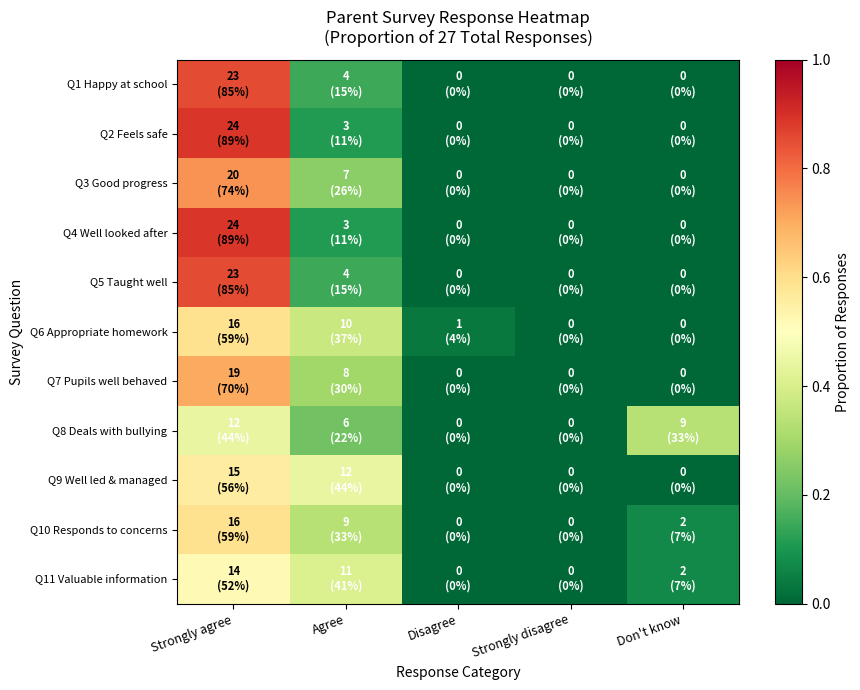

What is the spread (max minus min) of values at Strongly agree?

0.4